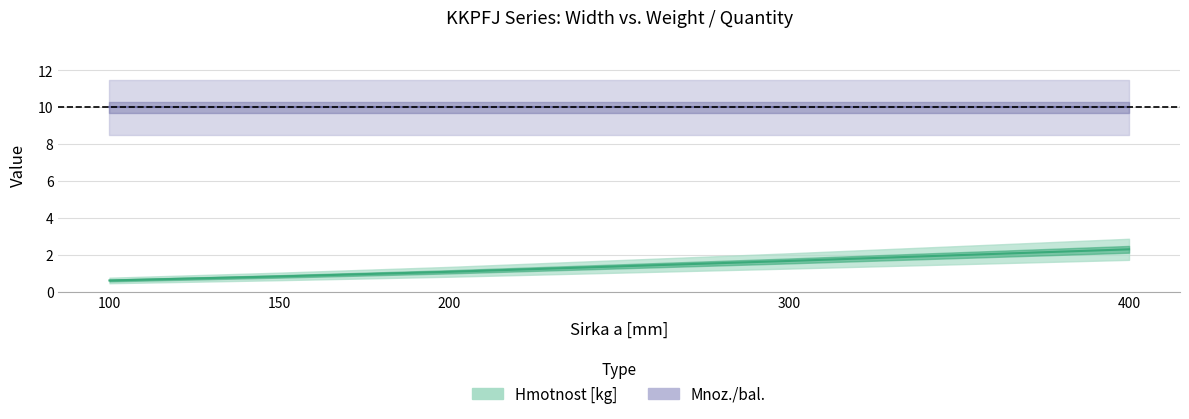

True or false: the data shows 1.1 at 150.

False